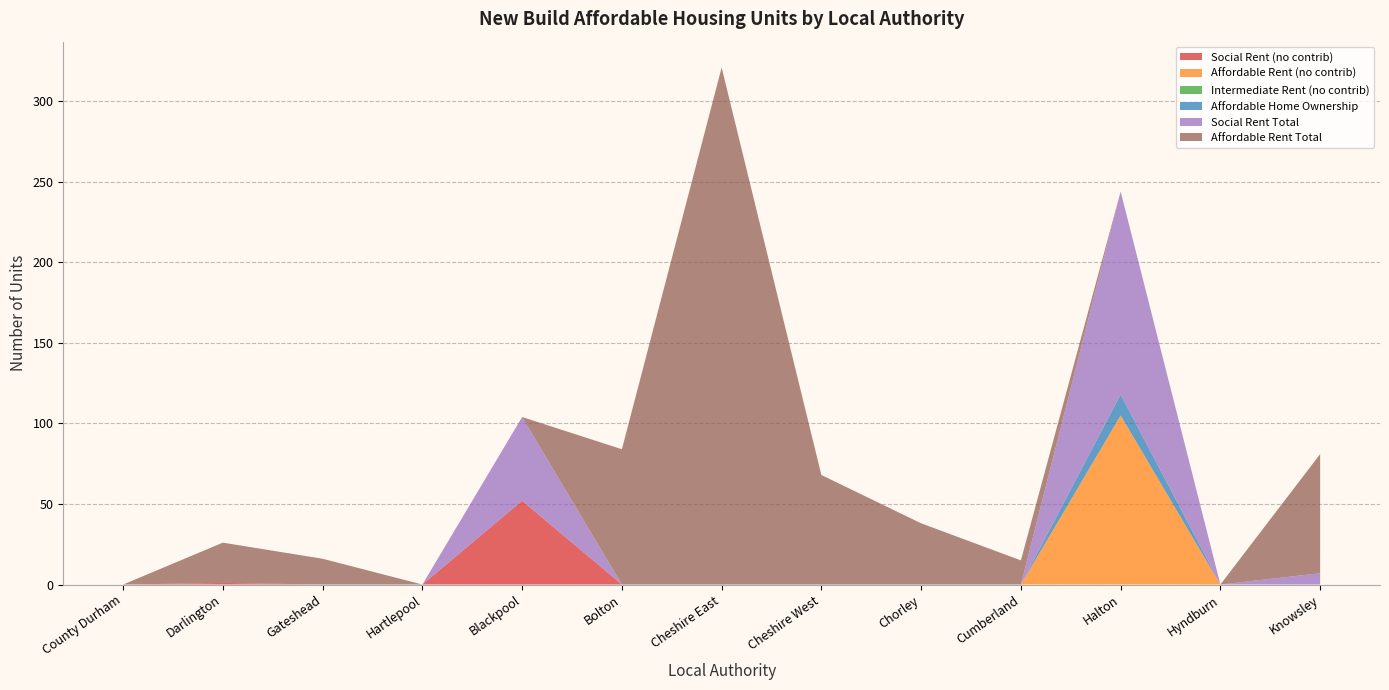

Reading left to right, transcribe all the data shown in this chart.

Social Rent (no contrib): County Durham=0	Darlington=1	Gateshead=0	Hartlepool=0	Blackpool=52	Bolton=0	Cheshire East=0	Cheshire West=0	Chorley=0	Cumberland=0	Halton=0	Hyndburn=0	Knowsley=0
Affordable Rent (no contrib): County Durham=0	Darlington=0	Gateshead=0	Hartlepool=0	Blackpool=0	Bolton=0	Cheshire East=0	Cheshire West=0	Chorley=0	Cumberland=0	Halton=105	Hyndburn=0	Knowsley=0
Intermediate Rent (no contrib): County Durham=0	Darlington=0	Gateshead=0	Hartlepool=0	Blackpool=0	Bolton=0	Cheshire East=0	Cheshire West=0	Chorley=0	Cumberland=0	Halton=0	Hyndburn=0	Knowsley=0
Affordable Home Ownership: County Durham=0	Darlington=0	Gateshead=0	Hartlepool=0	Blackpool=0	Bolton=0	Cheshire East=0	Cheshire West=0	Chorley=0	Cumberland=0	Halton=13	Hyndburn=0	Knowsley=0
Social Rent Total: County Durham=0	Darlington=0	Gateshead=0	Hartlepool=0	Blackpool=52	Bolton=0	Cheshire East=0	Cheshire West=0	Chorley=0	Cumberland=0	Halton=126	Hyndburn=0	Knowsley=7
Affordable Rent Total: County Durham=0	Darlington=25	Gateshead=16	Hartlepool=0	Blackpool=0	Bolton=84	Cheshire East=321	Cheshire West=68	Chorley=38	Cumberland=15	Halton=0	Hyndburn=0	Knowsley=74